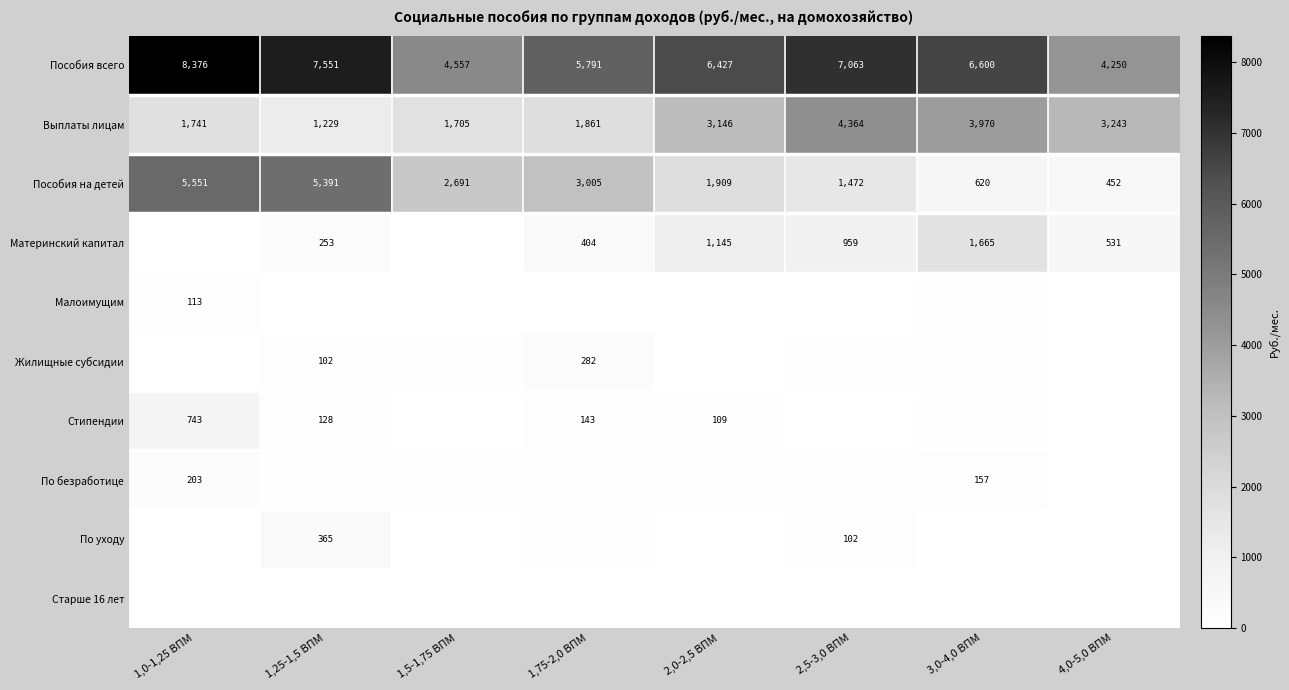

Is the value of Выплаты лицам at 1,5-1,75 ВПМ greater than the value of Пособия на детей at 4,0-5,0 ВПМ?

Yes